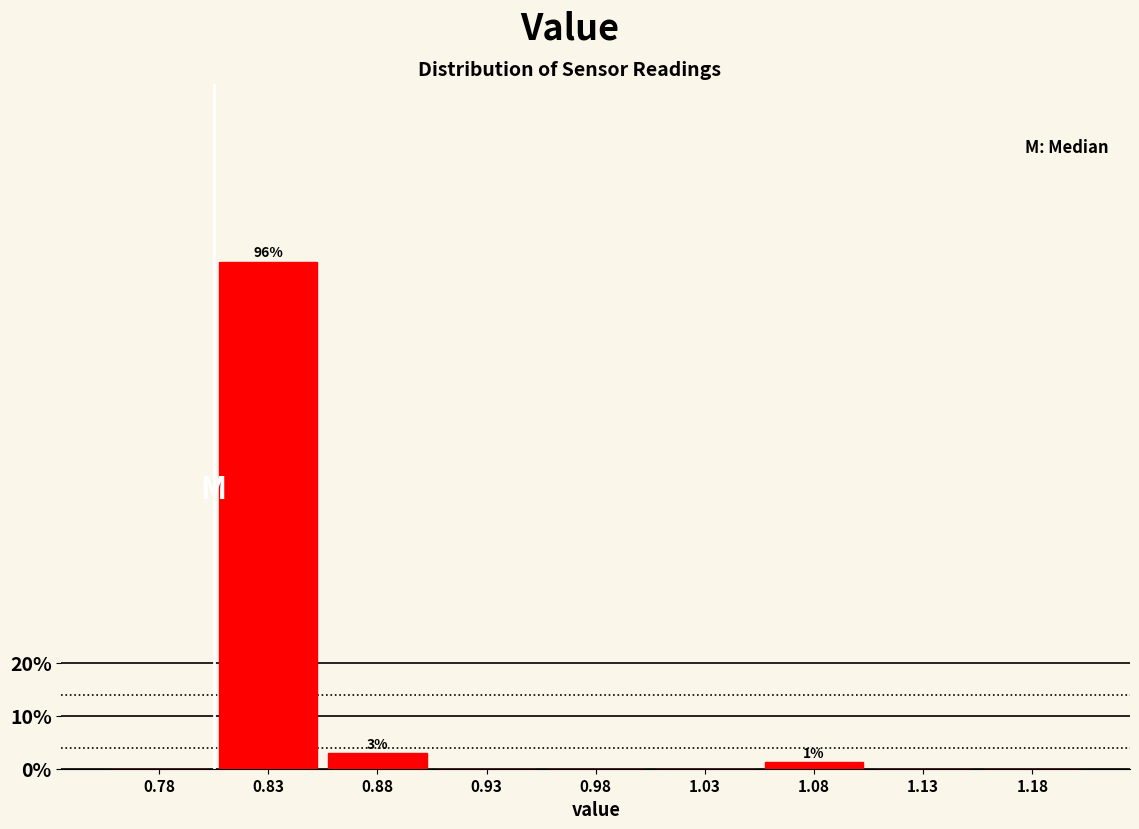

Reading right to left, what are all the values shown in this chart?

1.18=0.0	1.13=0.0	1.08=1.2	1.03=0.0	0.98=0.0	0.93=0.0	0.88=2.9	0.83=95.9	0.78=0.0